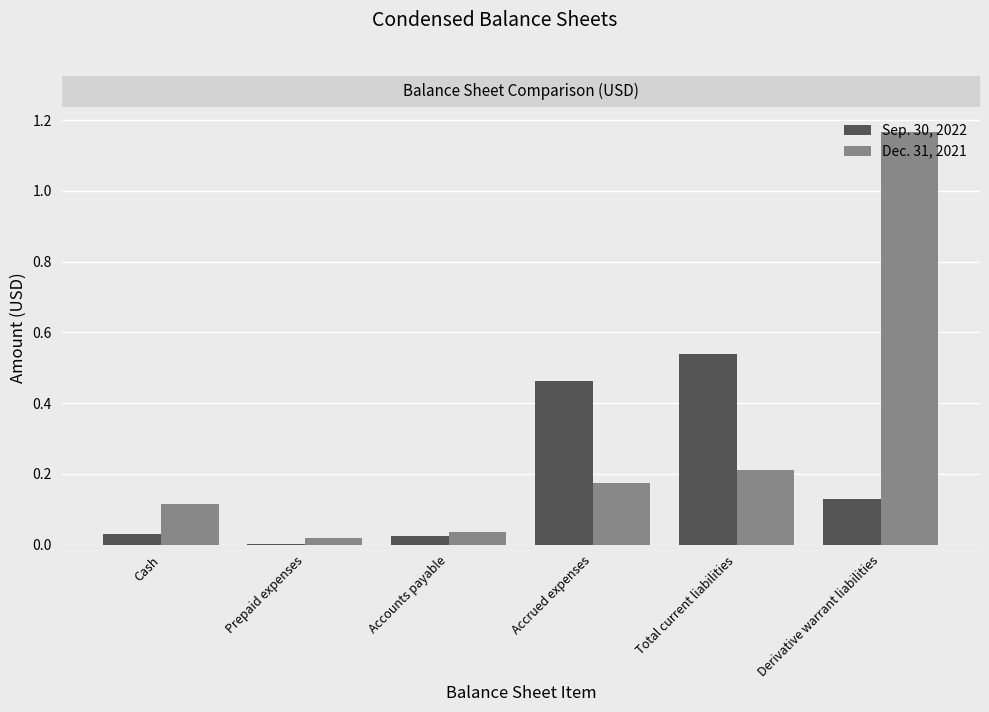

Are the bars grouped side by side (vs. stacked)?

Yes